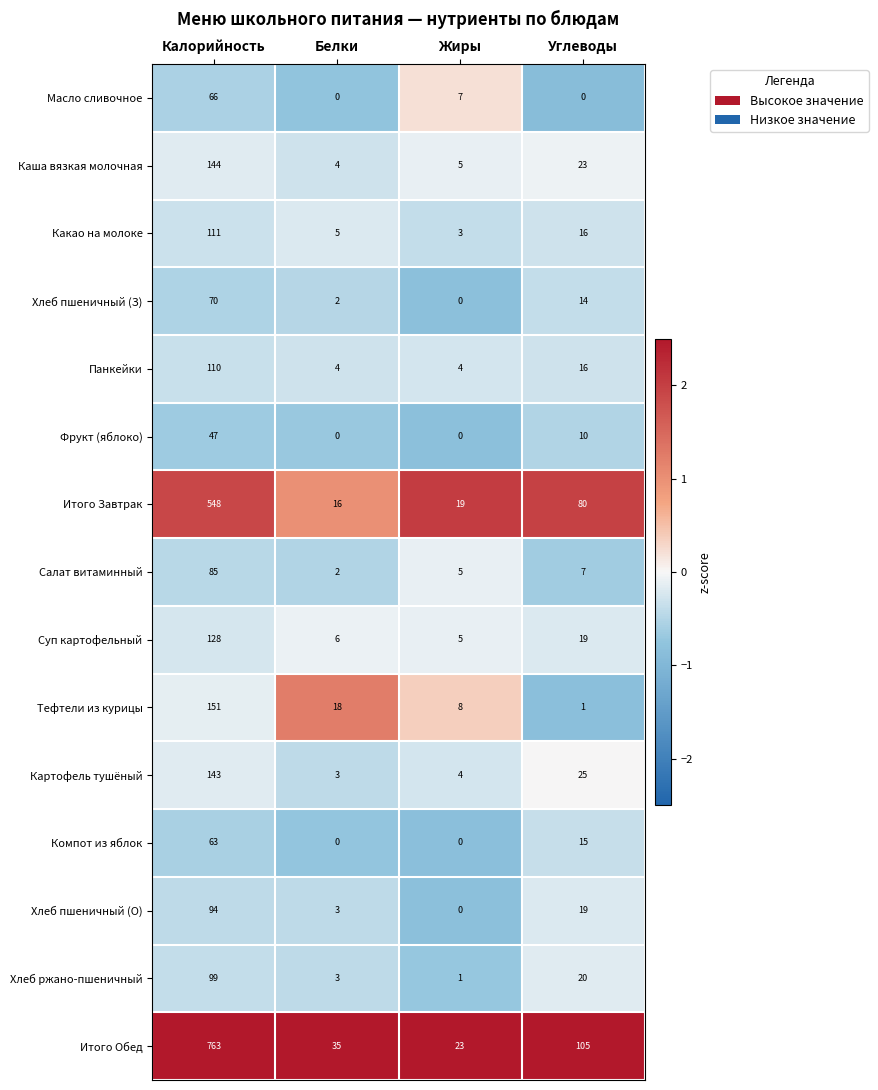

At which category is the sum across all series the highest?

Калорийность